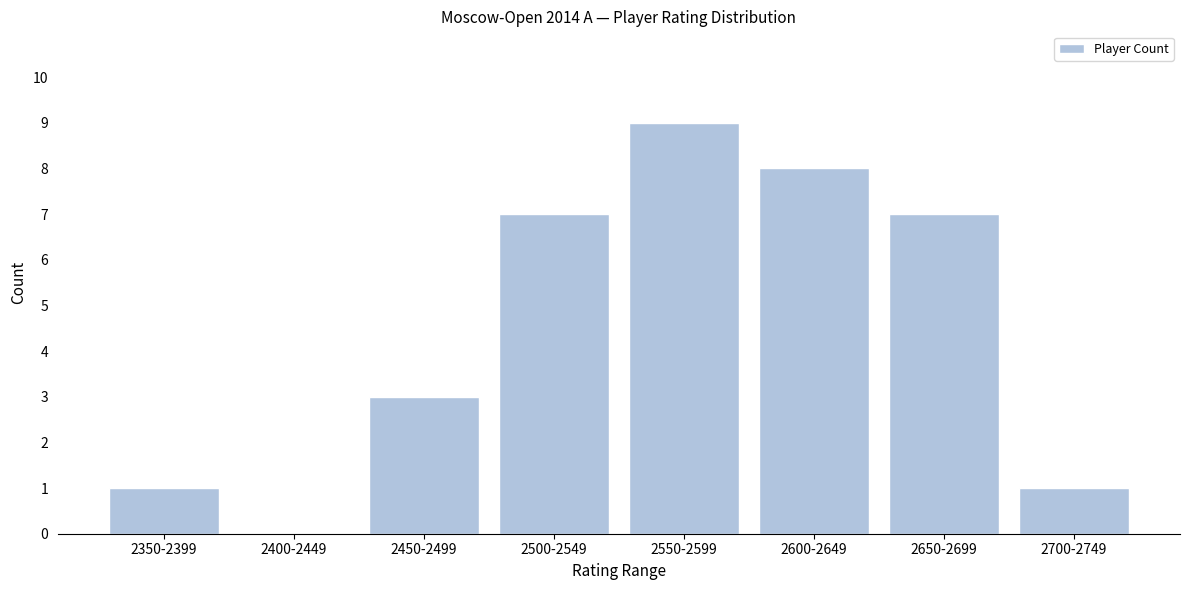

Reading left to right, what are all the values shown in this chart?

2350-2399=1	2400-2449=0	2450-2499=3	2500-2549=7	2550-2599=9	2600-2649=8	2650-2699=7	2700-2749=1